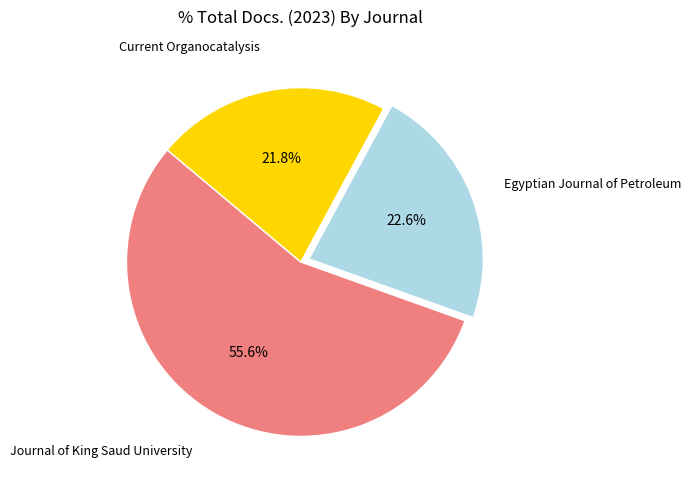

How many slices are in this pie chart?

3